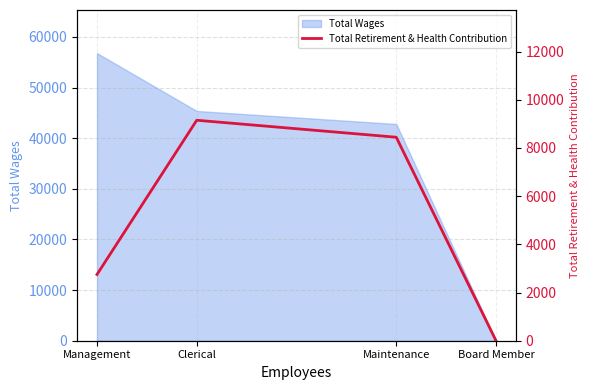

At which category does the chart reach its minimum across all series?

Board Member